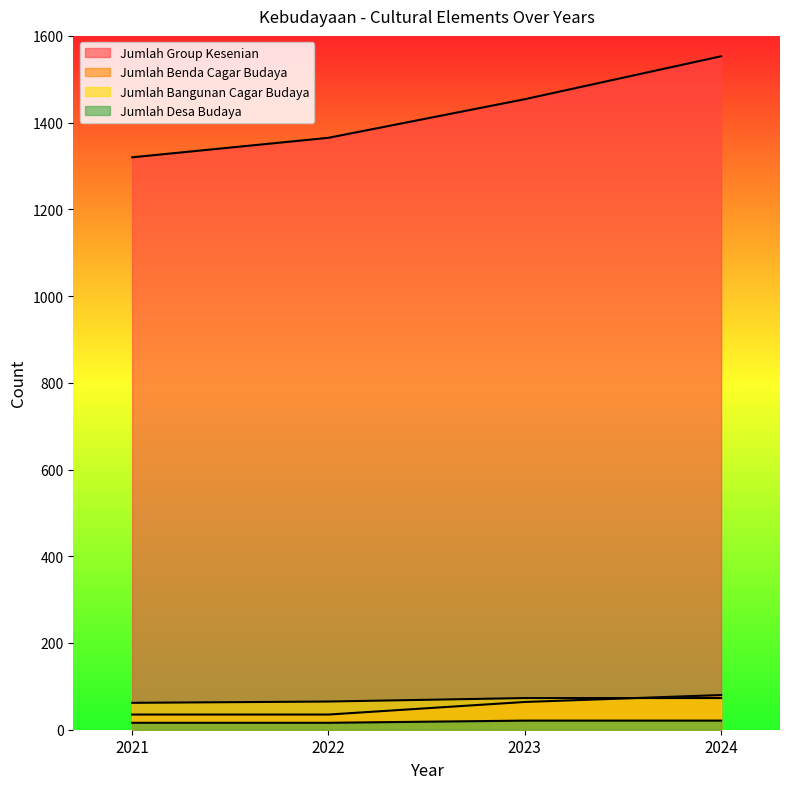

Reading left to right, list all the values displayed in this chart.

Jumlah Group Kesenian: 2021=1320	2022=1365	2023=1454	2024=1553
Jumlah Benda Cagar Budaya: 2021=35	2022=35	2023=64	2024=80
Jumlah Bangunan Cagar Budaya: 2021=62	2022=65	2023=73	2024=73
Jumlah Desa Budaya: 2021=16	2022=16	2023=21	2024=21